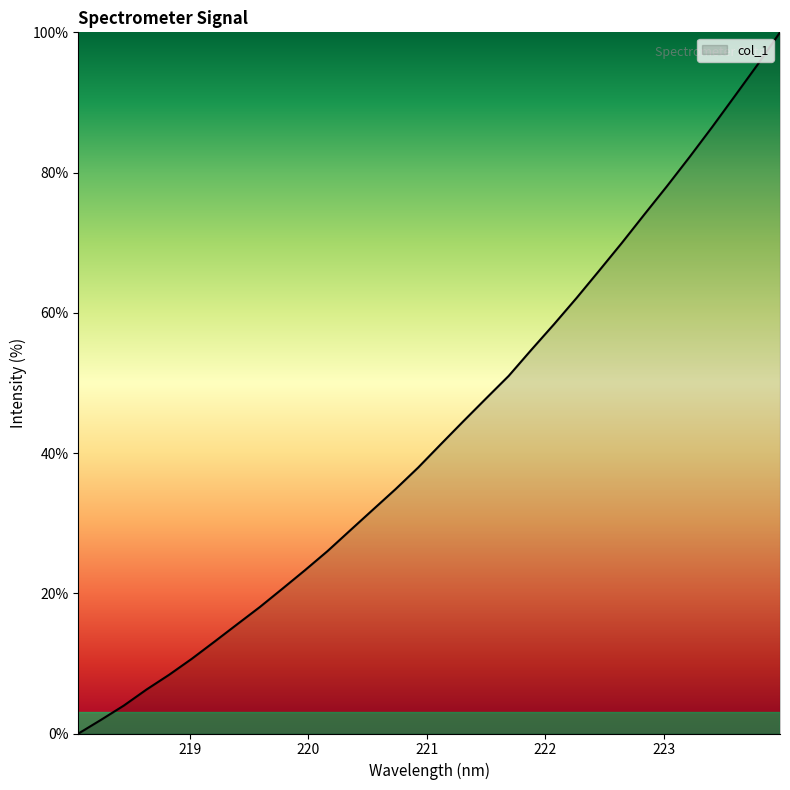

What is the difference between the maximum and minimum values?

100.0